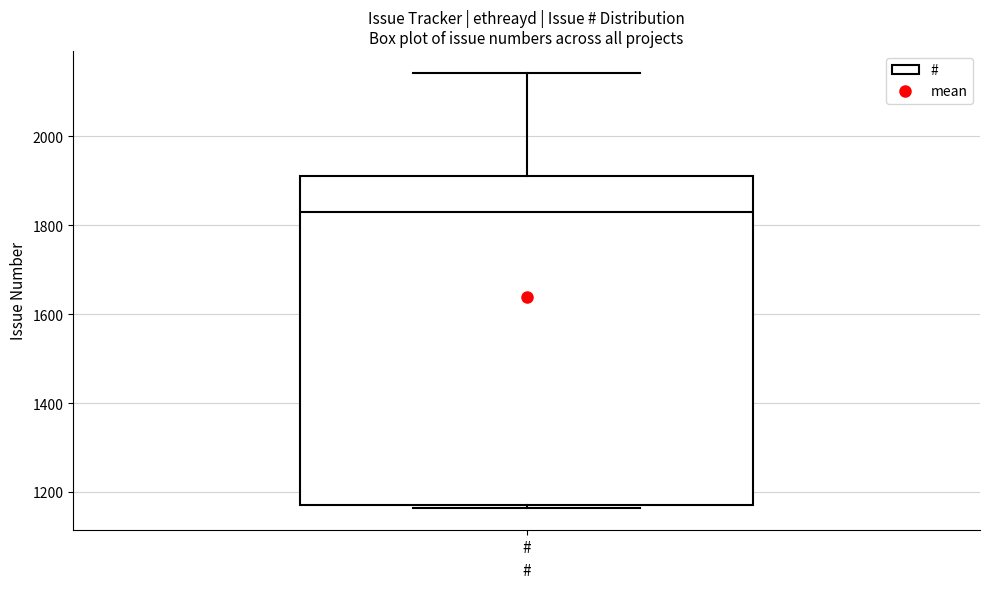

Where does the upper whisker of the box for # end on the y-axis? The values are not printed on the chart, so give them approximately, as read against the axis.

2140